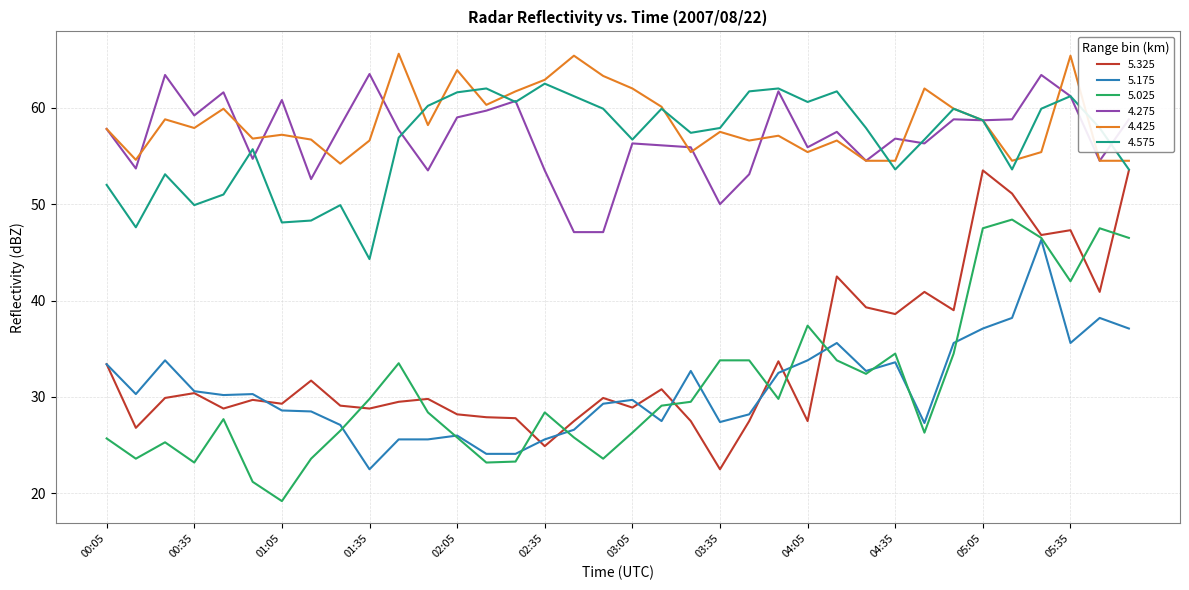

What is the lowest value of the 5.175 series?

22.5